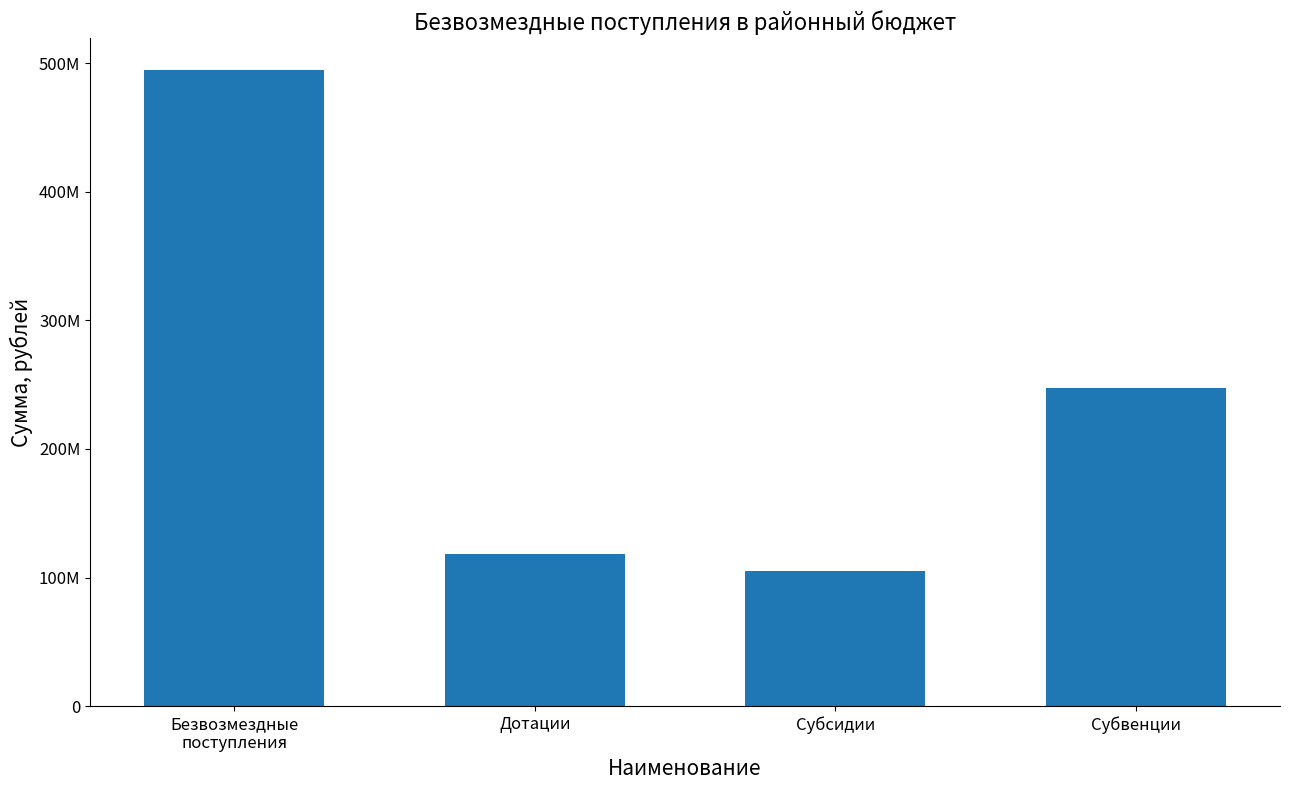

Does the chart contain any negative values?

No